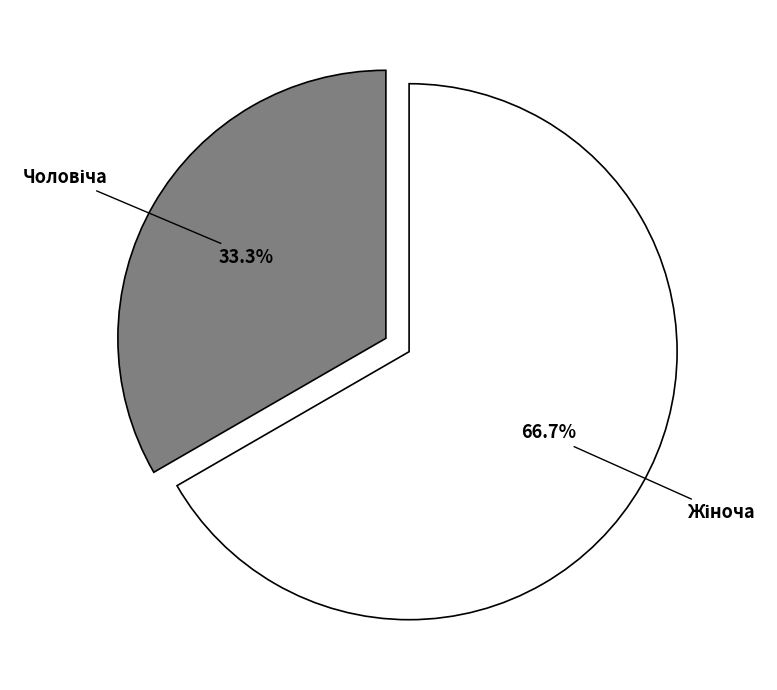

How many segments does this pie chart have?

2